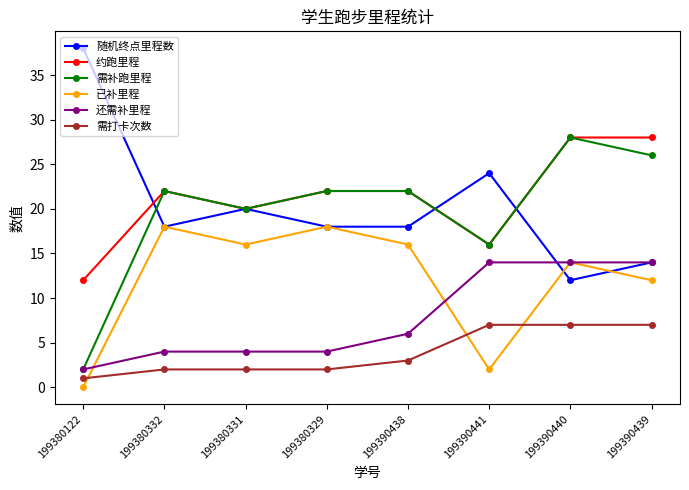

Is it true that 已补里程 equals 21 at 199380331?

False